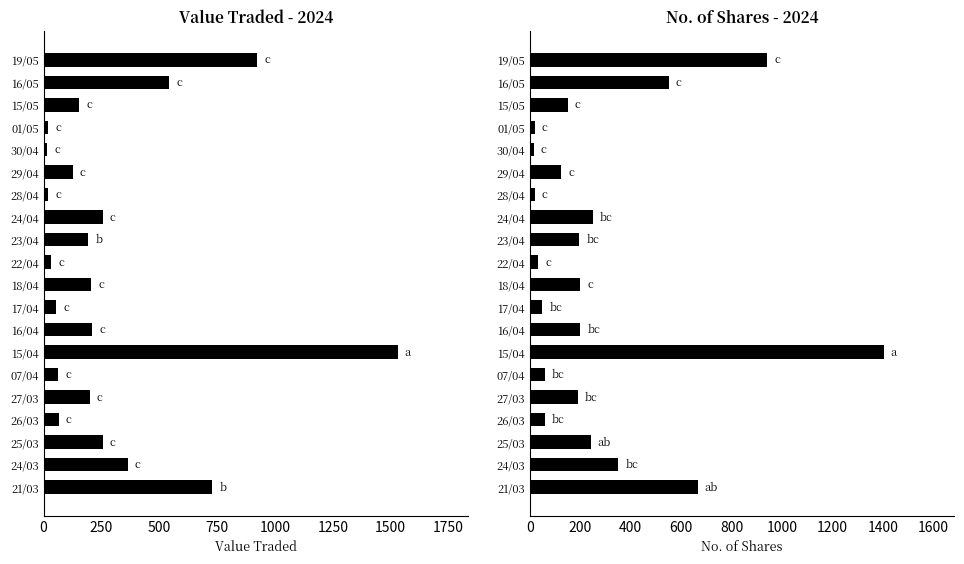

How many bars are there in each group?

2